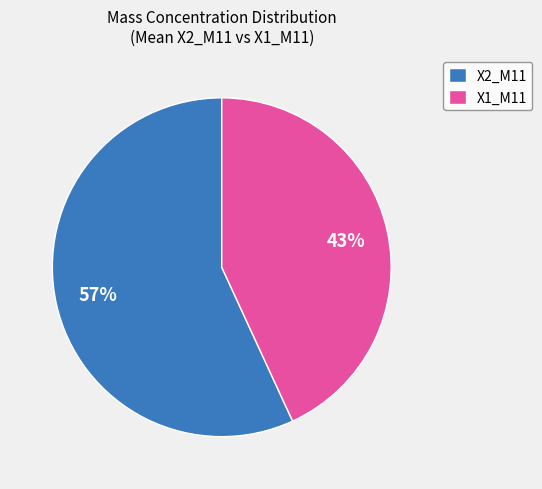

What is the largest slice in the pie chart?

X2_M11